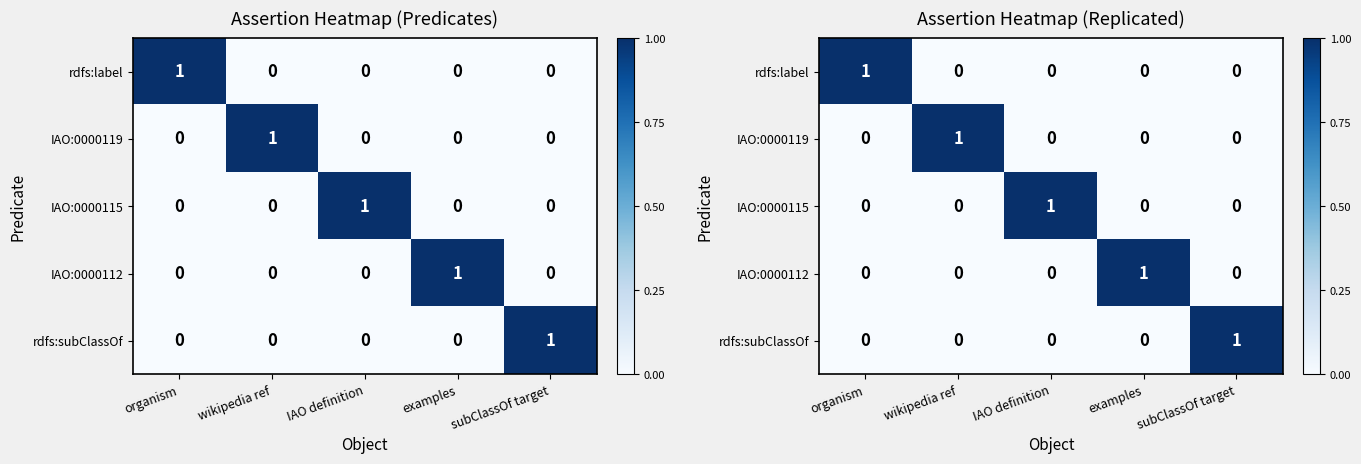

List the labels in order of rdfs:subClassOf value, smallest first.

organism, wikipedia ref, IAO definition, examples, subClassOf target